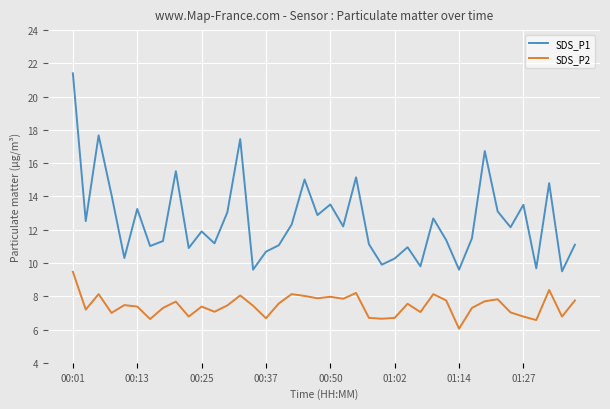

At how many categories does at least one series exceed 16?

4